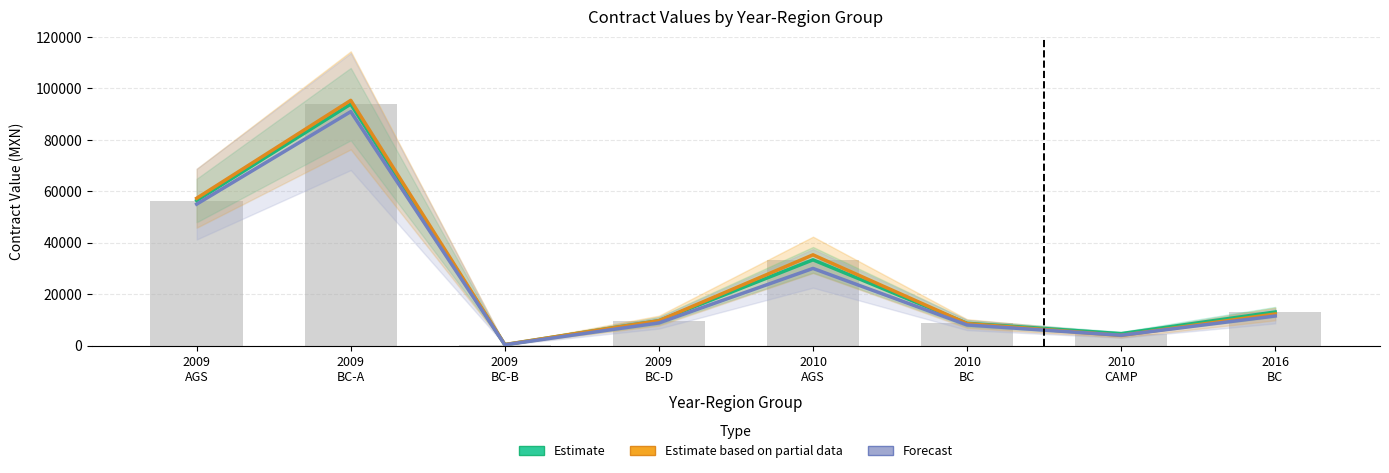

What is the sum of all Forecast values?

208600.0